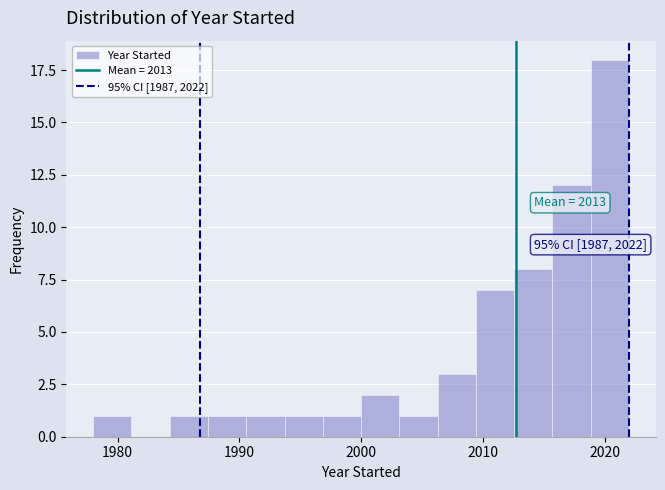

Around what value on the x-axis is the tallest bar? Give the approximate position of its centre, as read against the axis.

2020